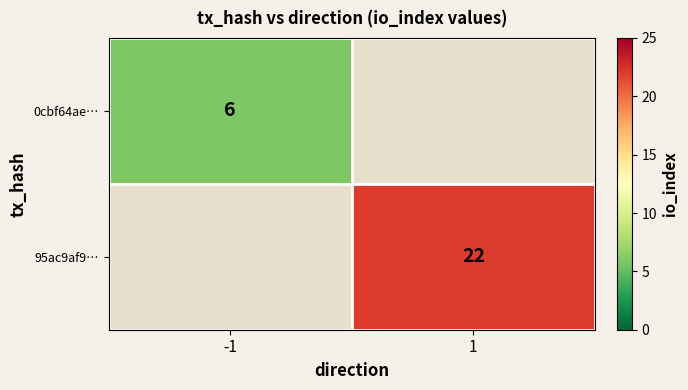

True or false: 0cbf64ae… has a value of 10 at -1.

False